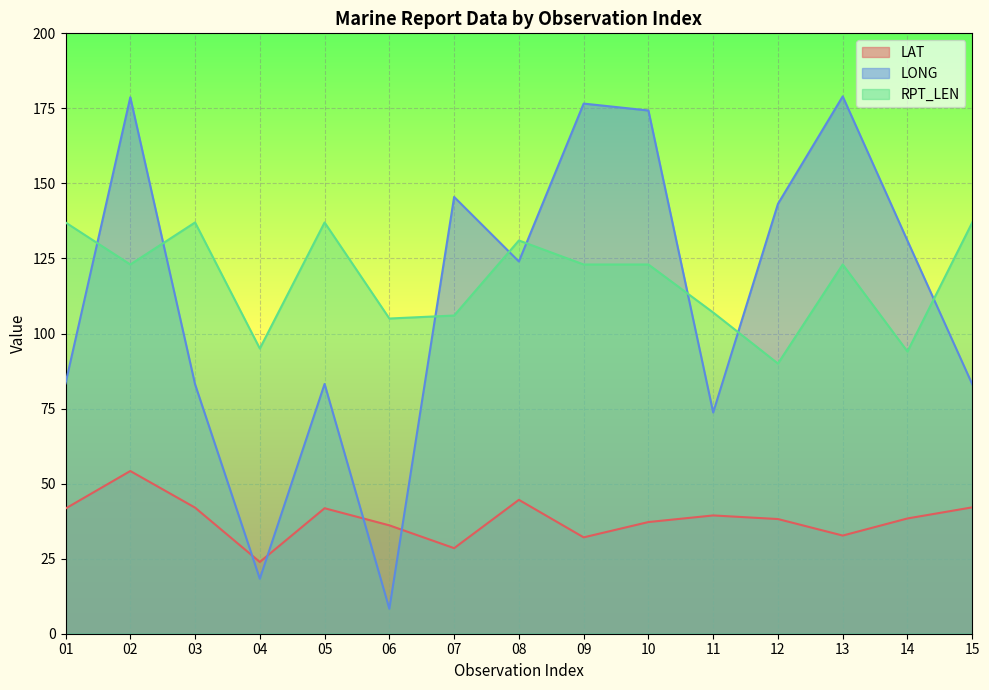

Read the LONG value at 02.

178.7